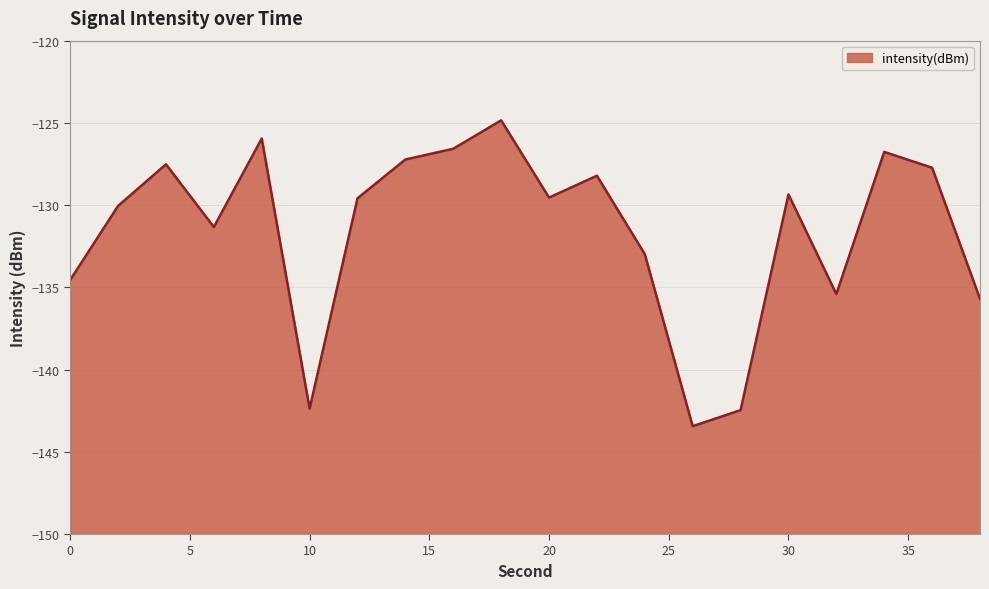

Count the number of categories in the chart.

20